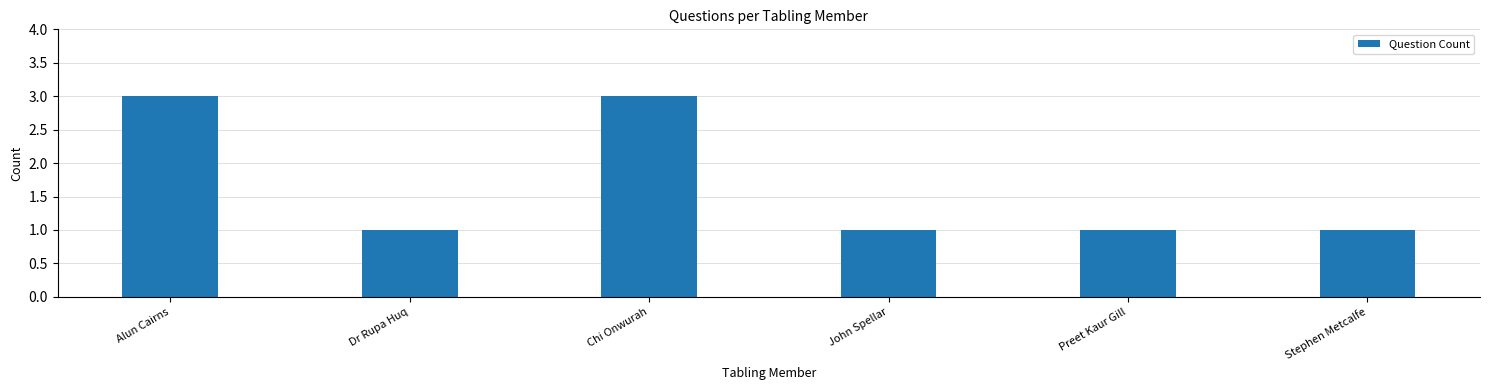

What value does the data have at Preet Kaur Gill?

1